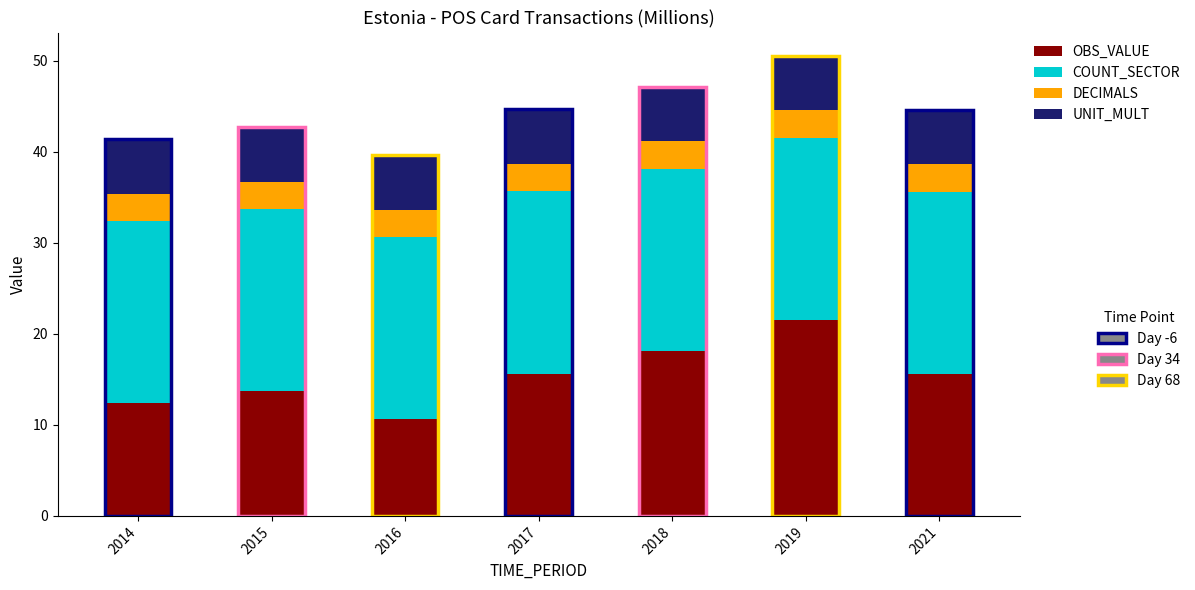

What is the total value across all series at 2021?

44.6